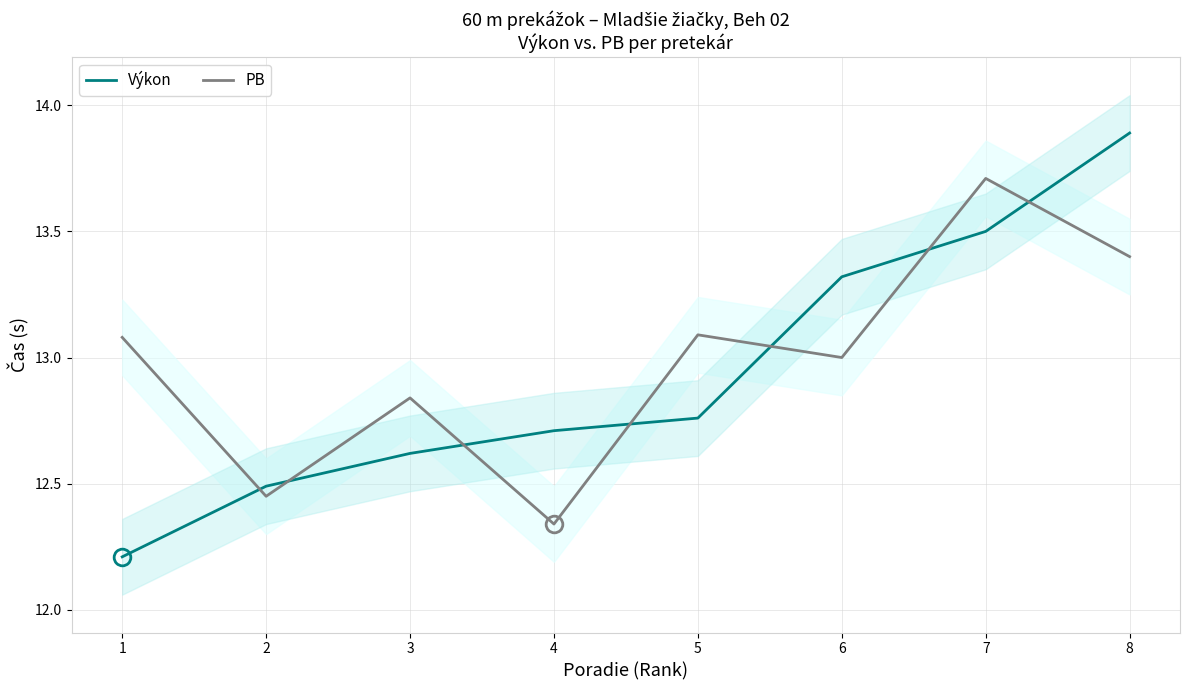

What is the minimum value for Výkon?

12.2